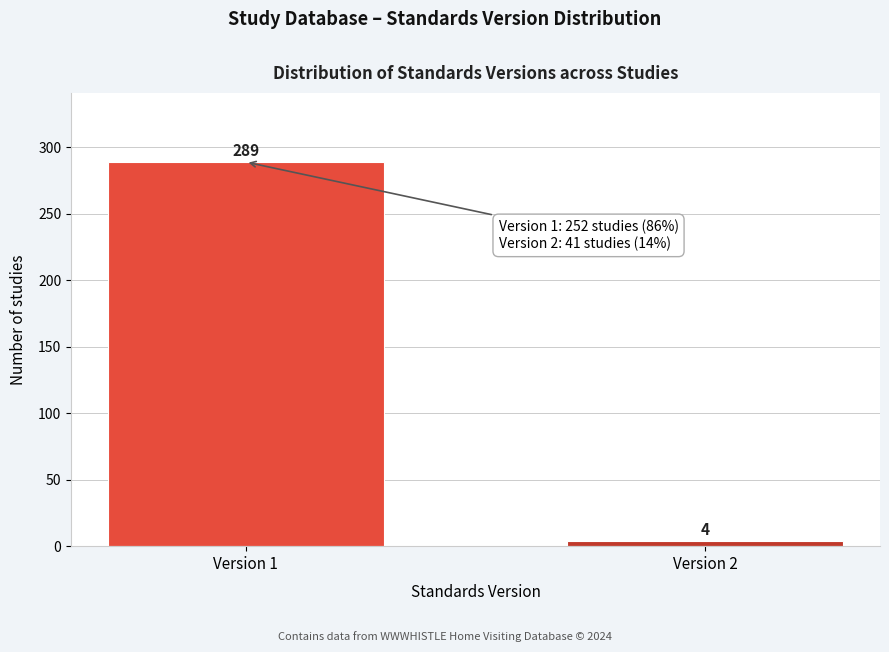

Reading left to right, list all the values displayed in this chart.

Version 1=289	Version 2=4